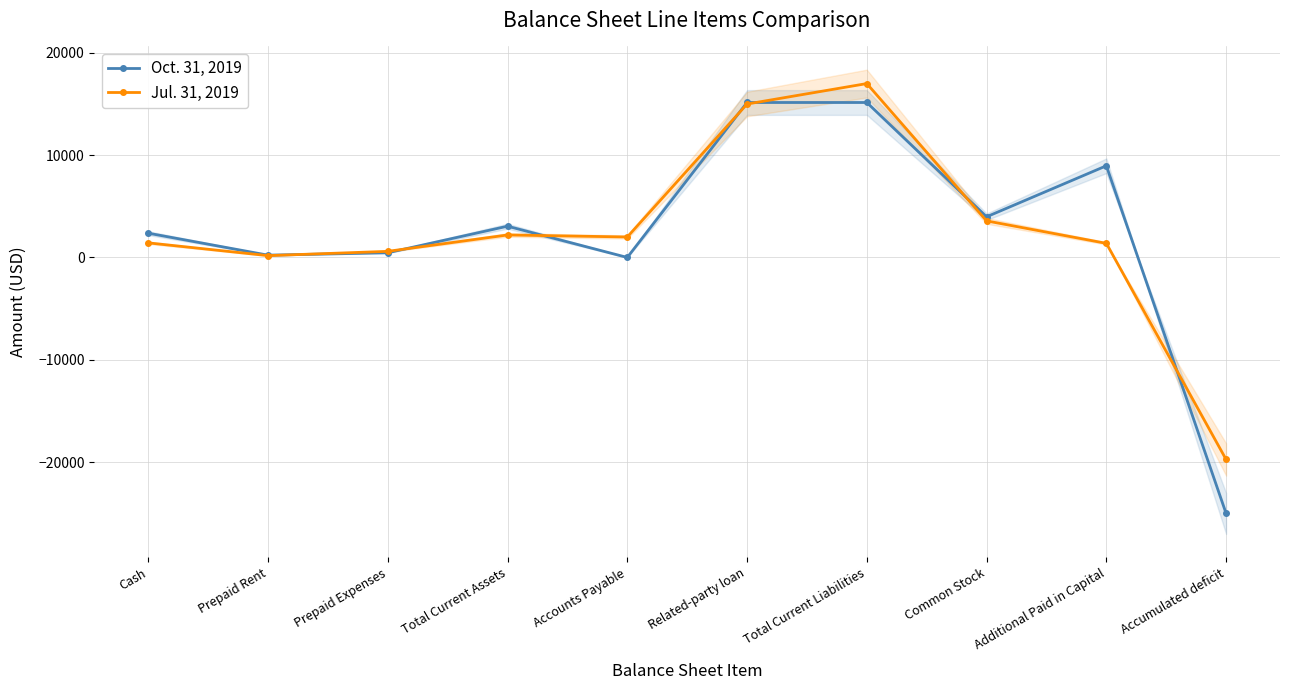

Reading right to left, extract all data points from this chart.

Oct. 31, 2019: -25021	8959	3972	15144	15144	0	3054	458	224	2372
Jul. 31, 2019: -19746	1378	3572	16994	14994	2000	2198	596	177	1425